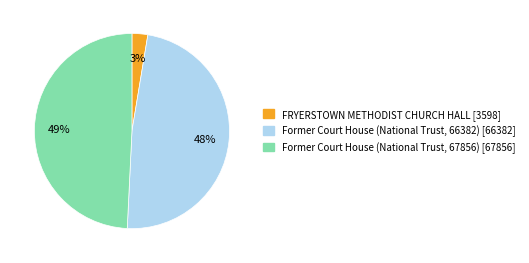

Count the number of slices in the pie.

3